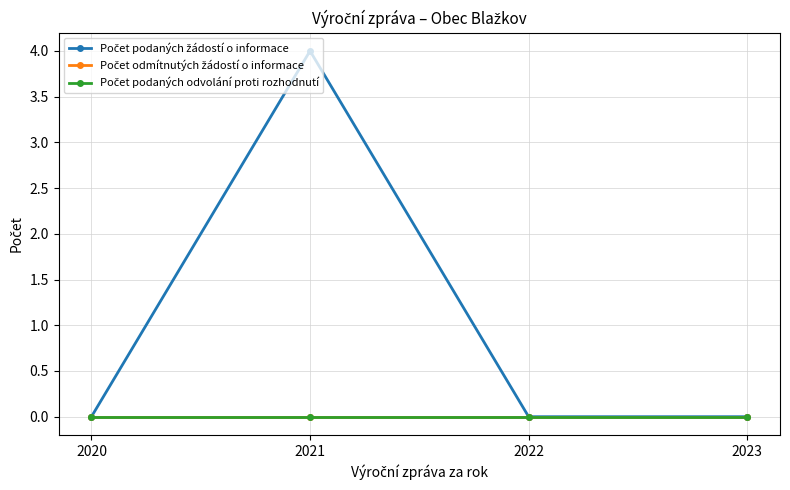

Does the chart have visible grid lines?

Yes